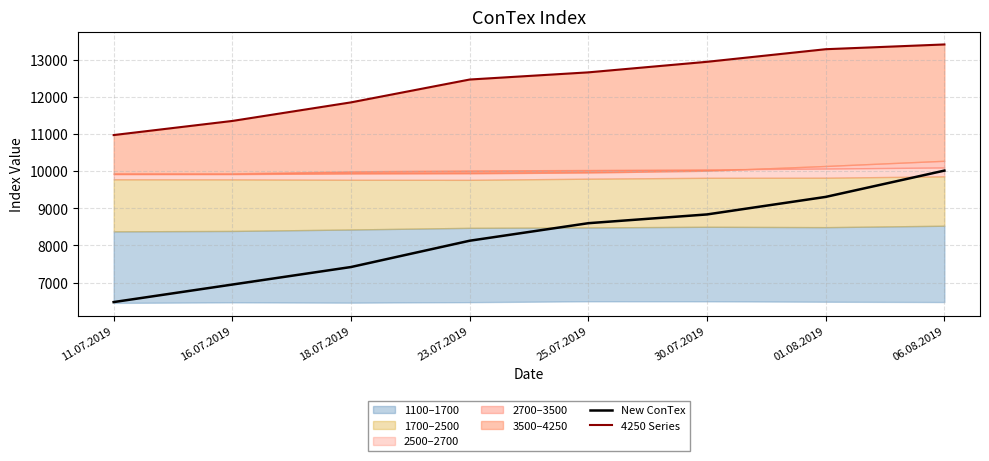

What is the label of the 5th point from the right?

23.07.2019